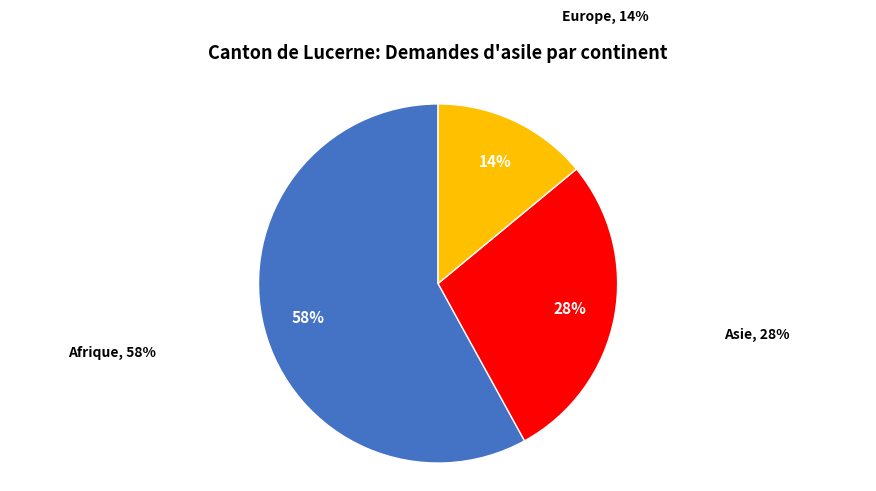

True or false: Amérique accounts for 1% of the total.

False